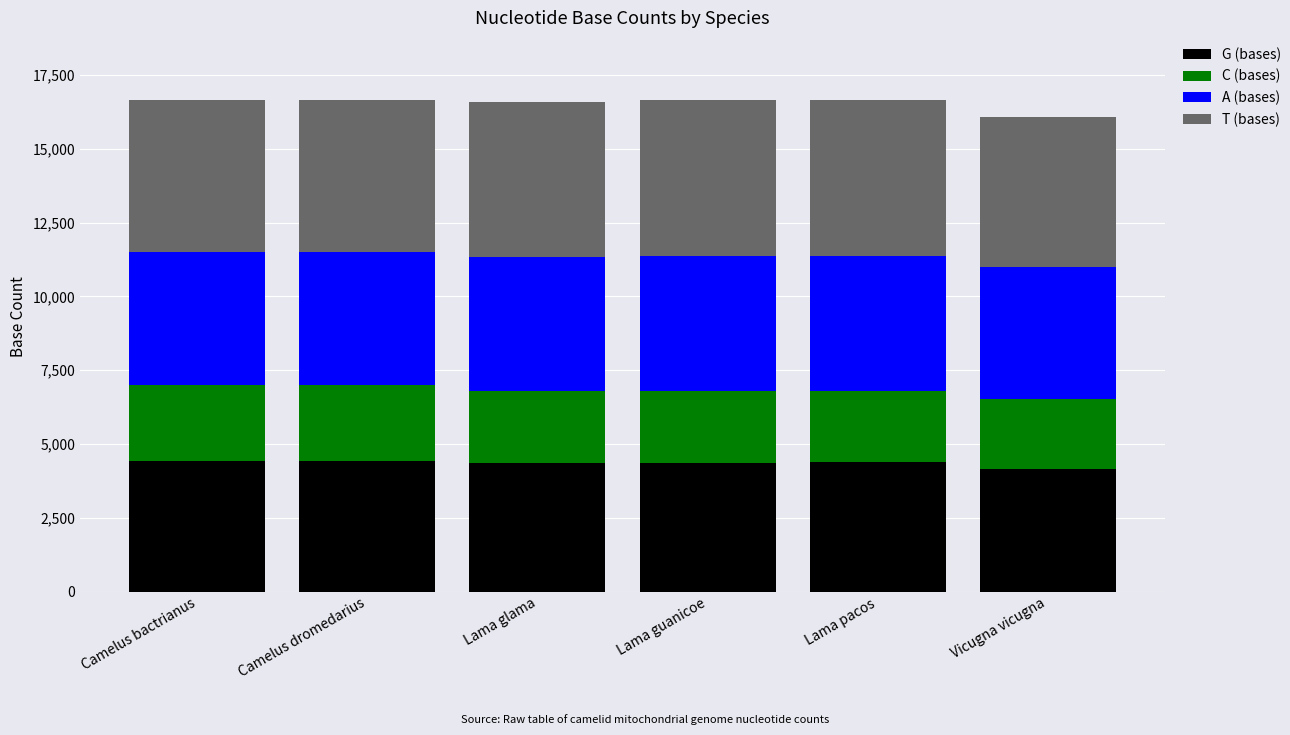

What is the total value across all series at Lama guanicoe?

16649